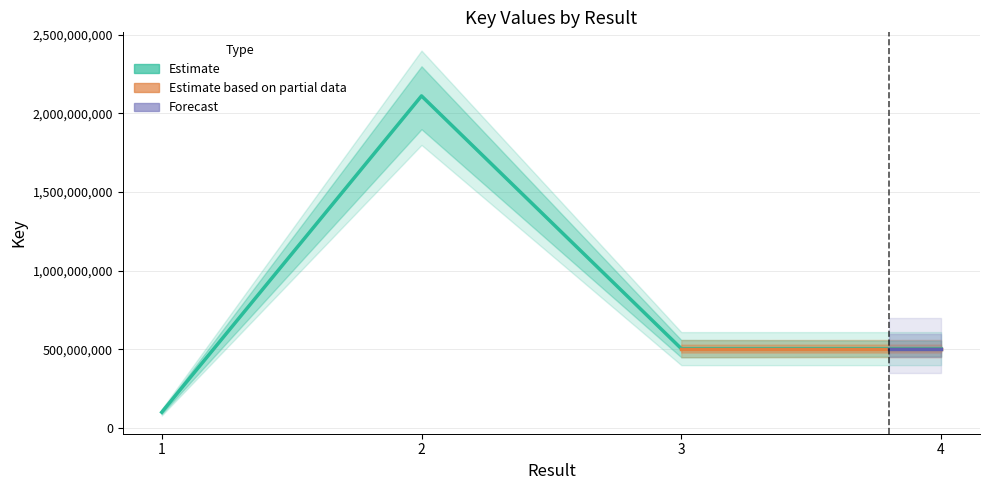

List the labels in order of value, largest first.

2, 4, 3, 1